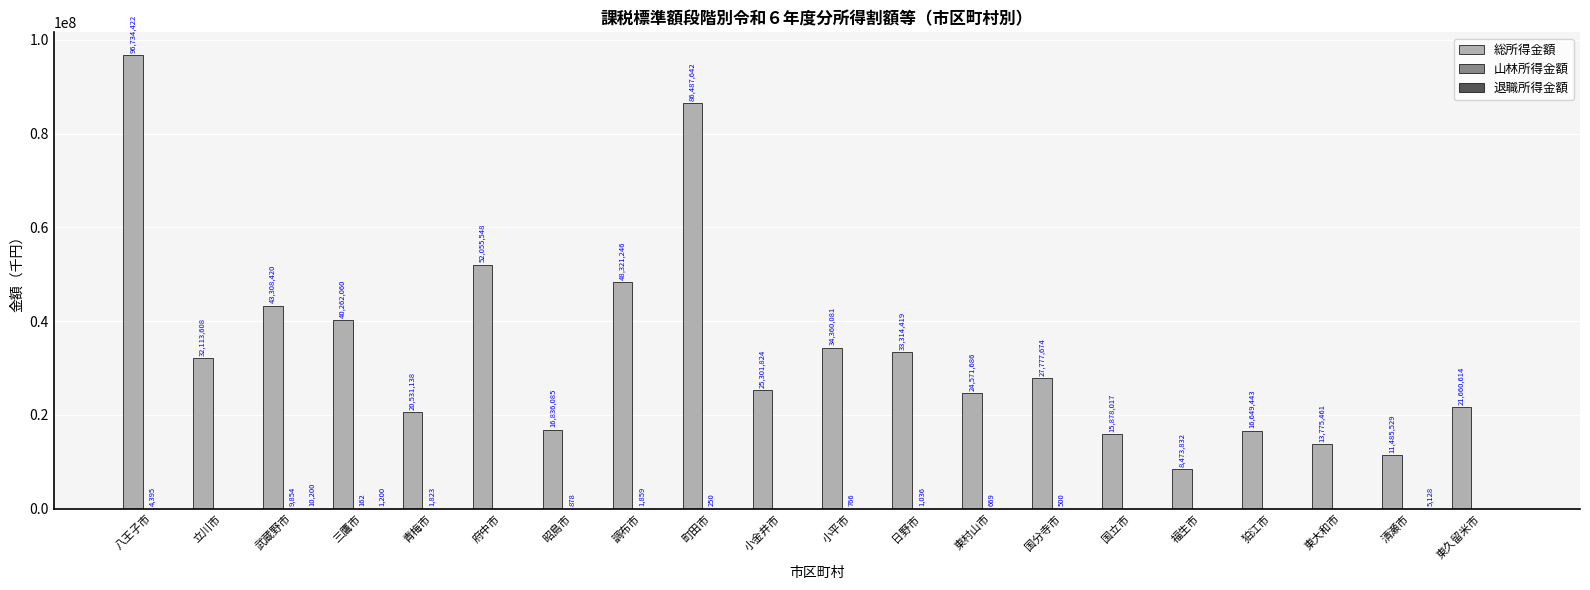

Is it true that 総所得金額 equals 16836085 at 昭島市?

True